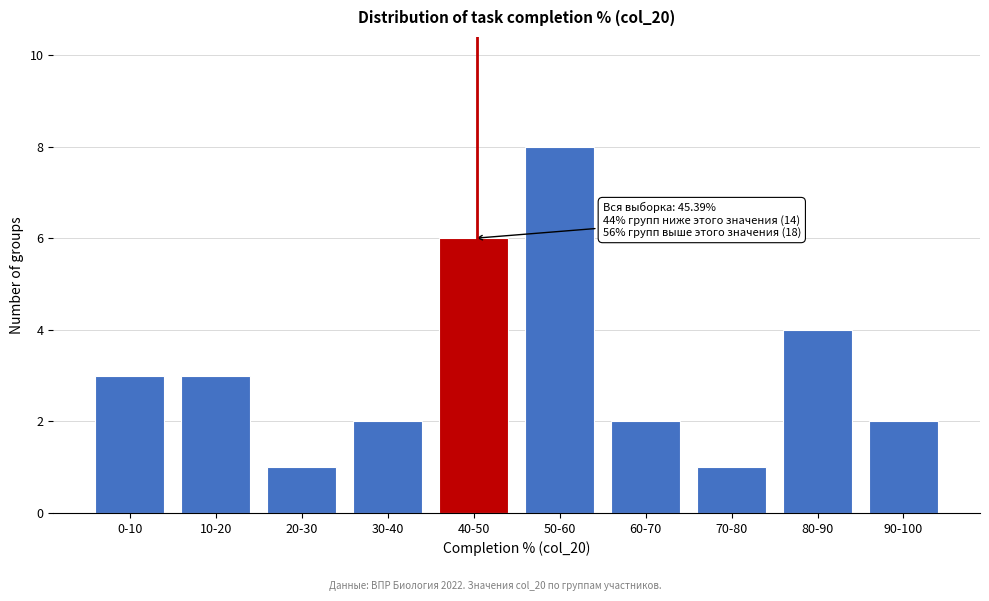

Reading right to left, list all the values displayed in this chart.

90-100=2	80-90=4	70-80=1	60-70=2	50-60=8	40-50=6	30-40=2	20-30=1	10-20=3	0-10=3